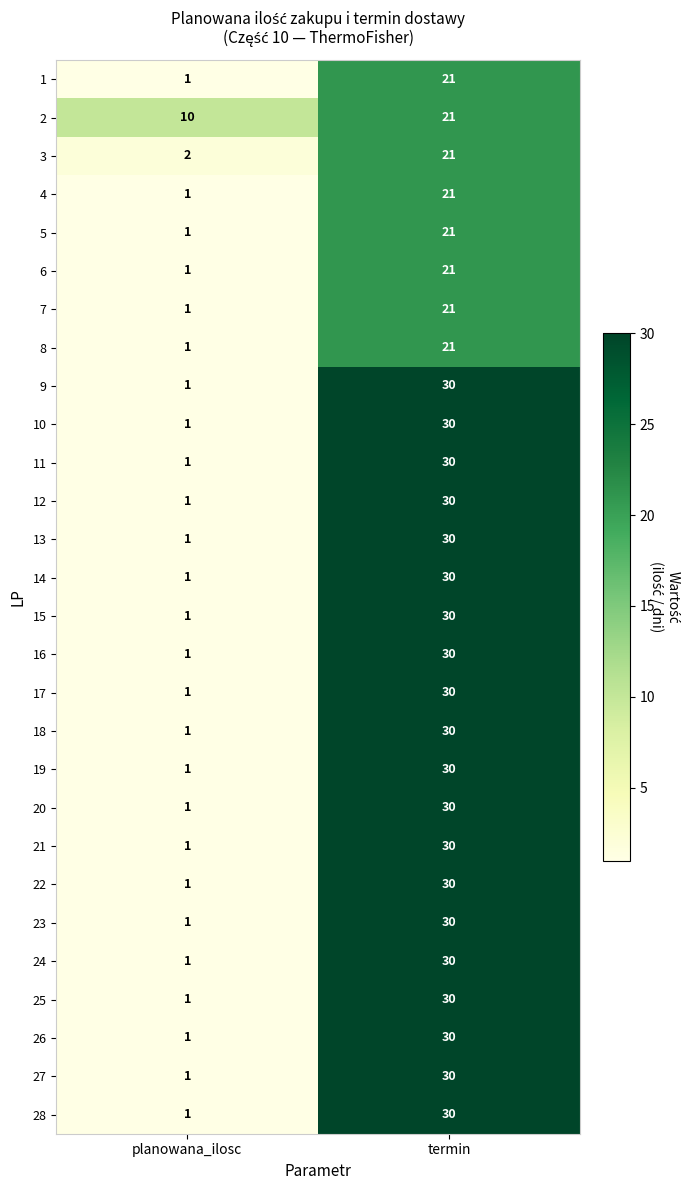

At how many categories does at least one series exceed 24?

1